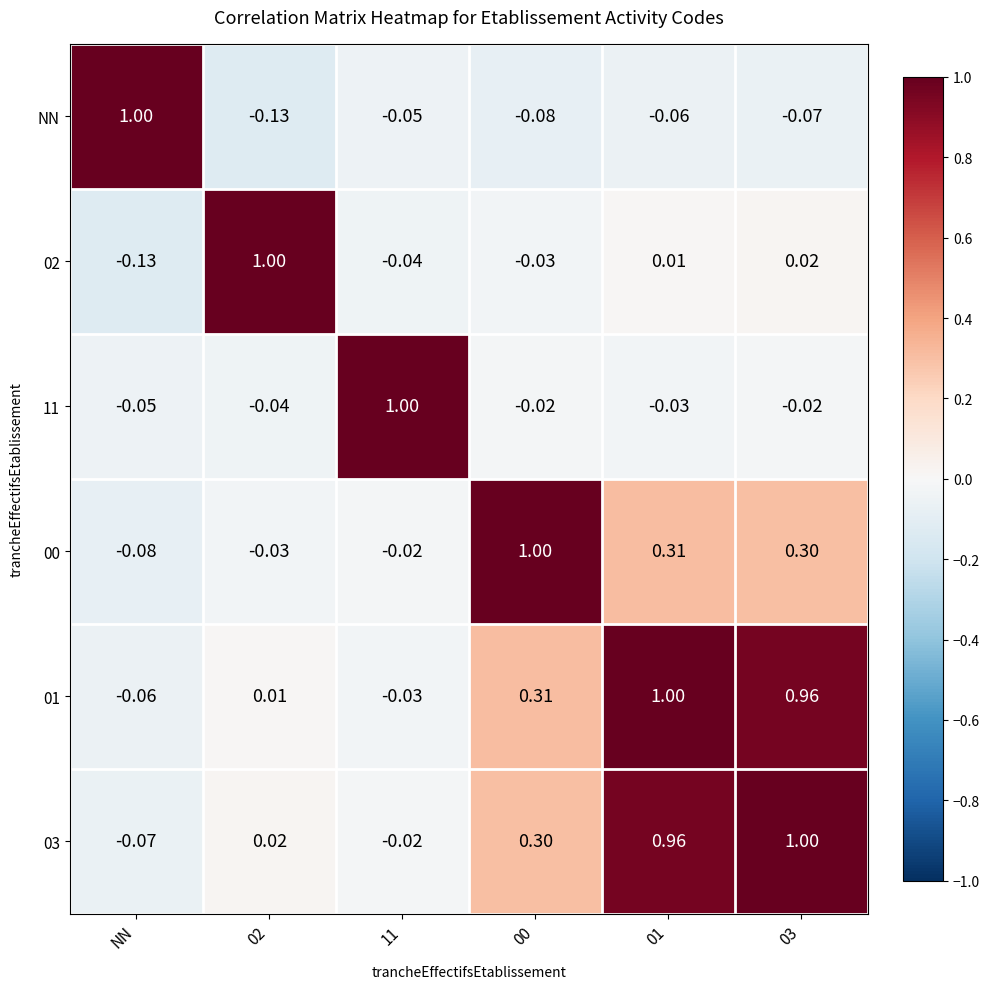

At which label does NN first exceed 0?

NN